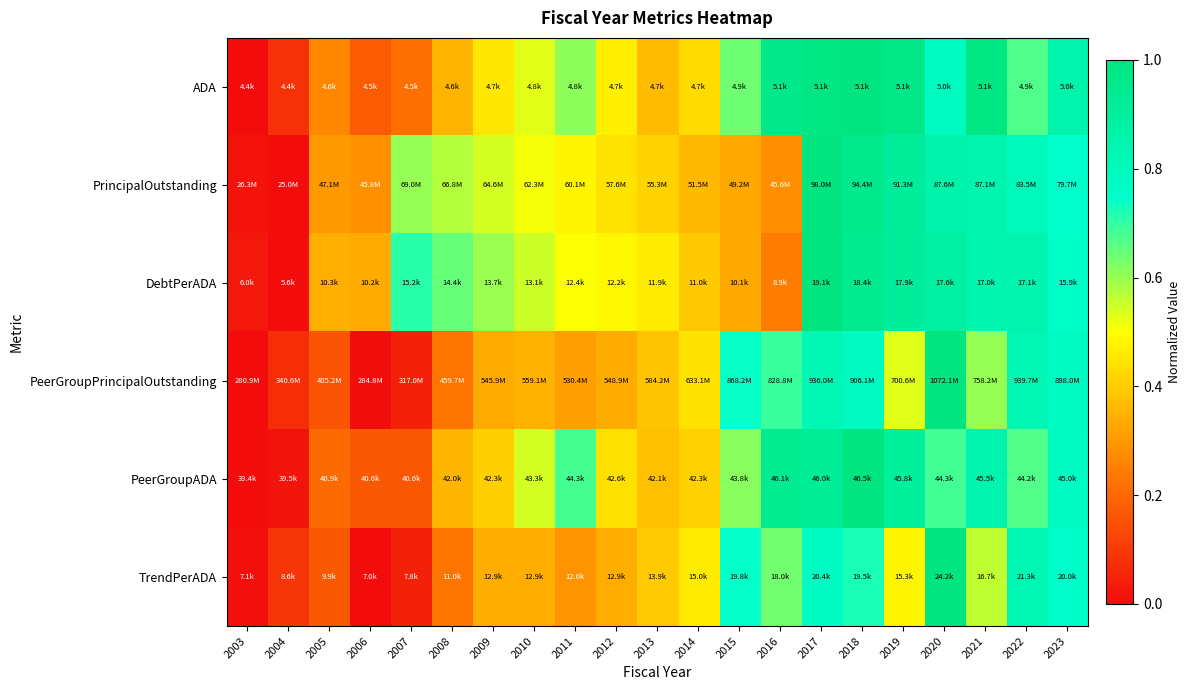

Which has a higher value, 2019 or 2003?

2019